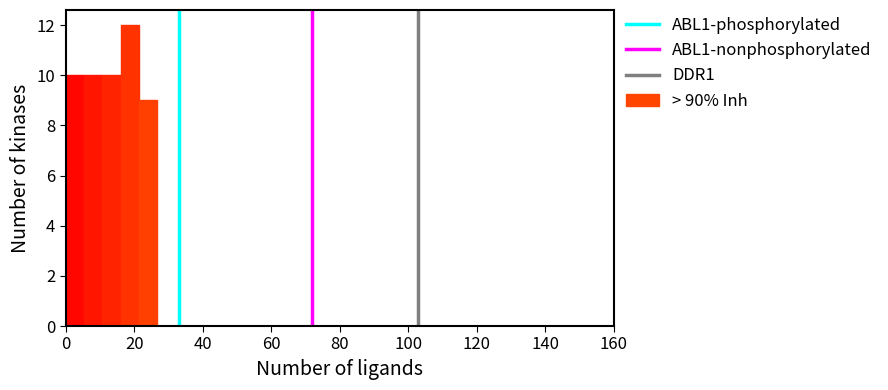

Around what value on the x-axis is the tallest bar? Give the approximate position of its centre, as read against the axis.

18